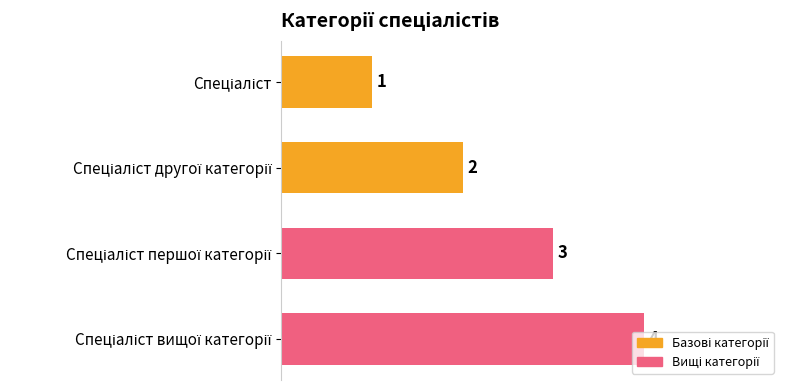

Count the values in the range 2 to 4.

3